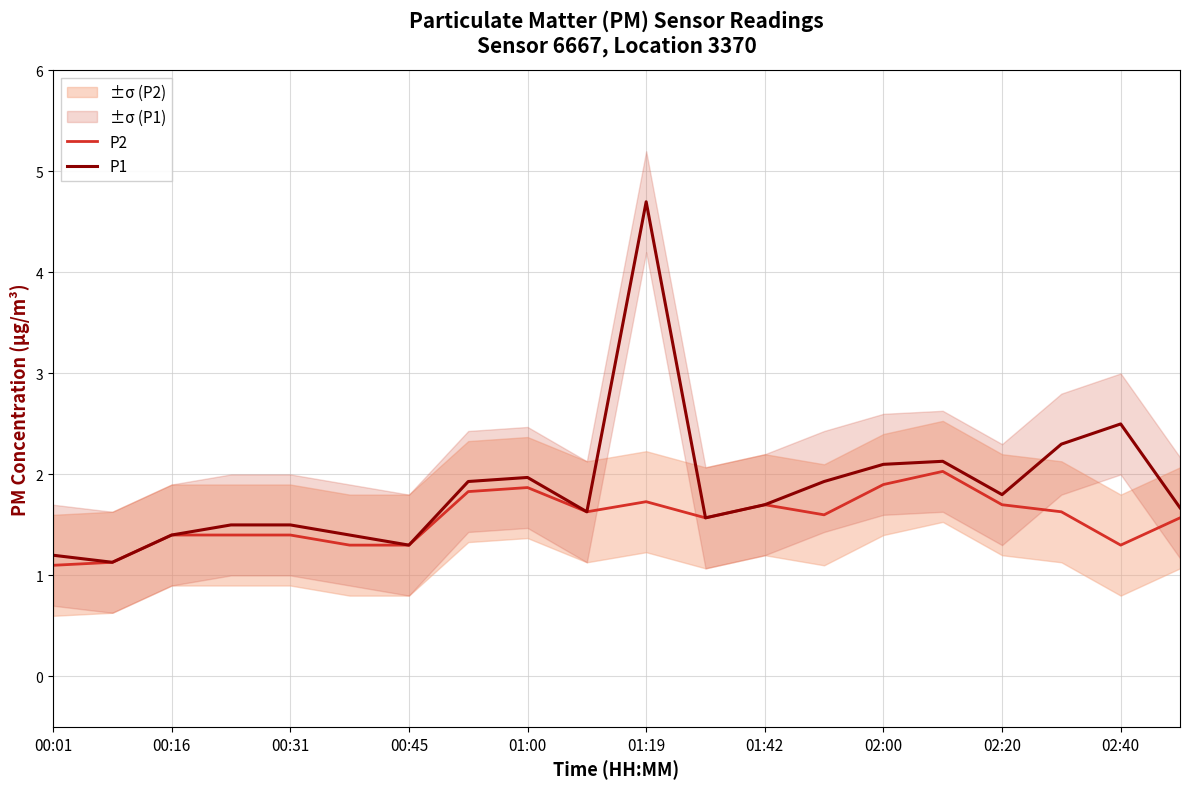

At how many categories does at least one series exceed 4?

1